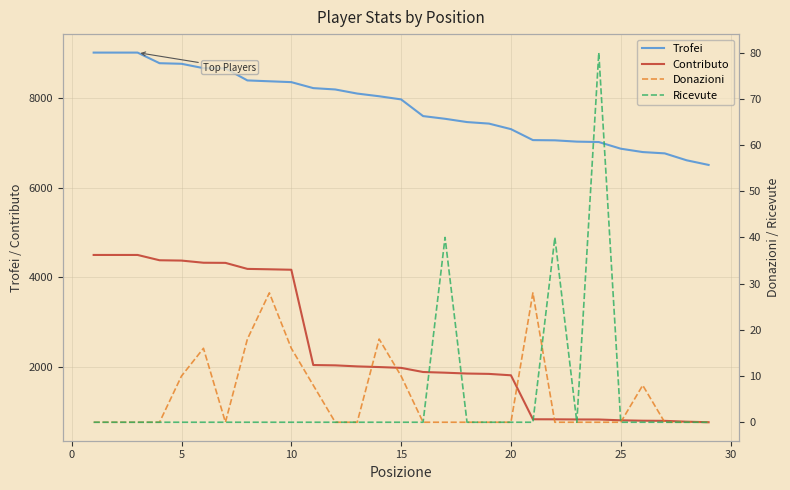

What is the maximum value for Contributo?

4500